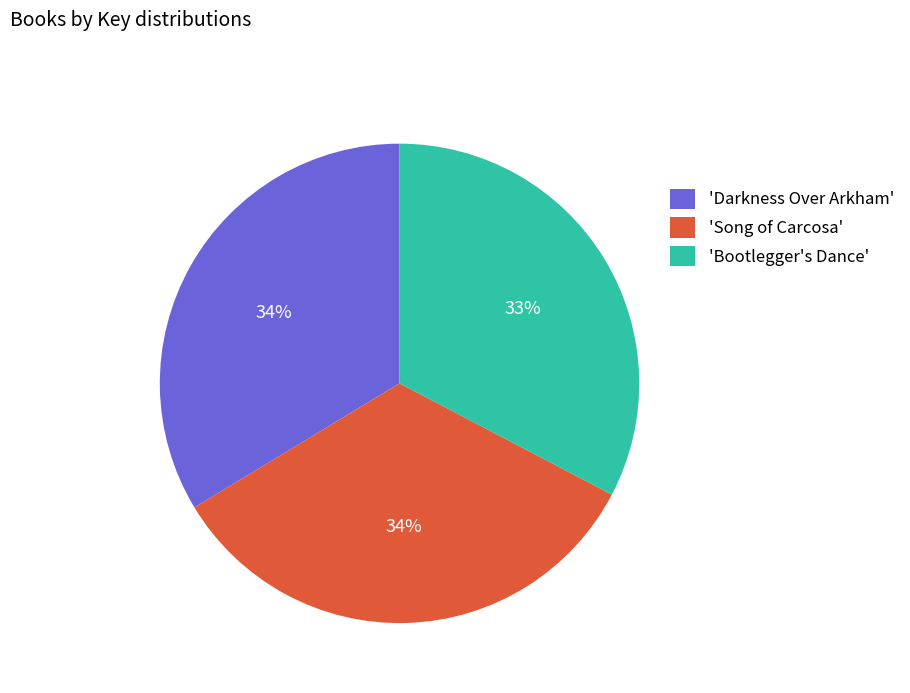

Does any single category account for the majority?

No